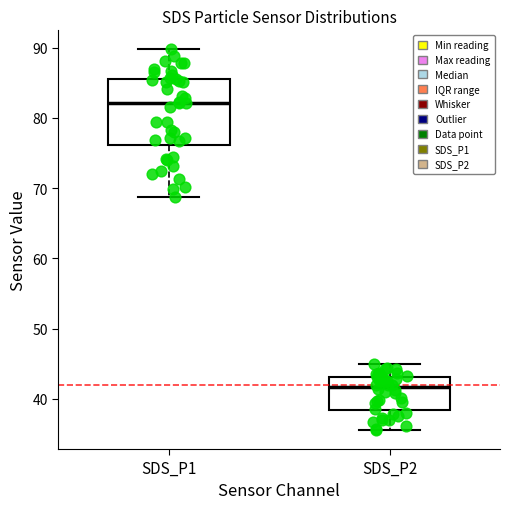

Reading left to right, read every box against the y-axis: the position of its median line, the range the box covers, and the ends of its whiskers. The values are not printed on the chart, so give them approximately, as read against the axis.

SDS_P1: median 82, box 76 to 86, whiskers 69 to 90
SDS_P2: median 42, box 38 to 43, whiskers 36 to 45